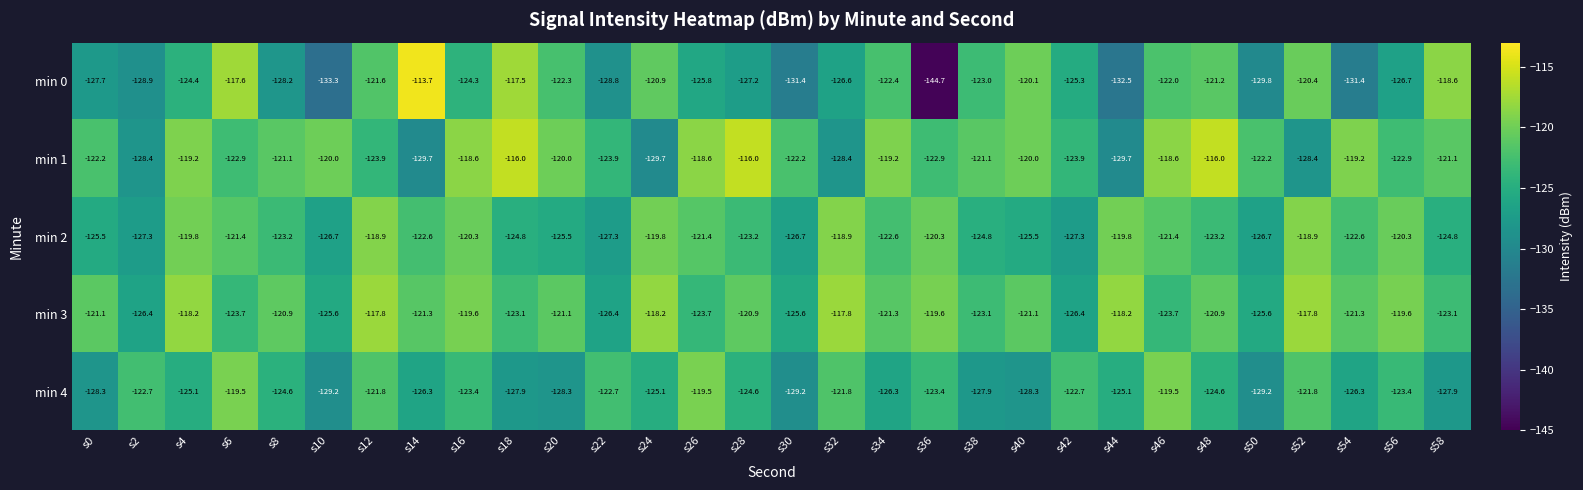

Which series has the largest range (max minus min)?

min 0